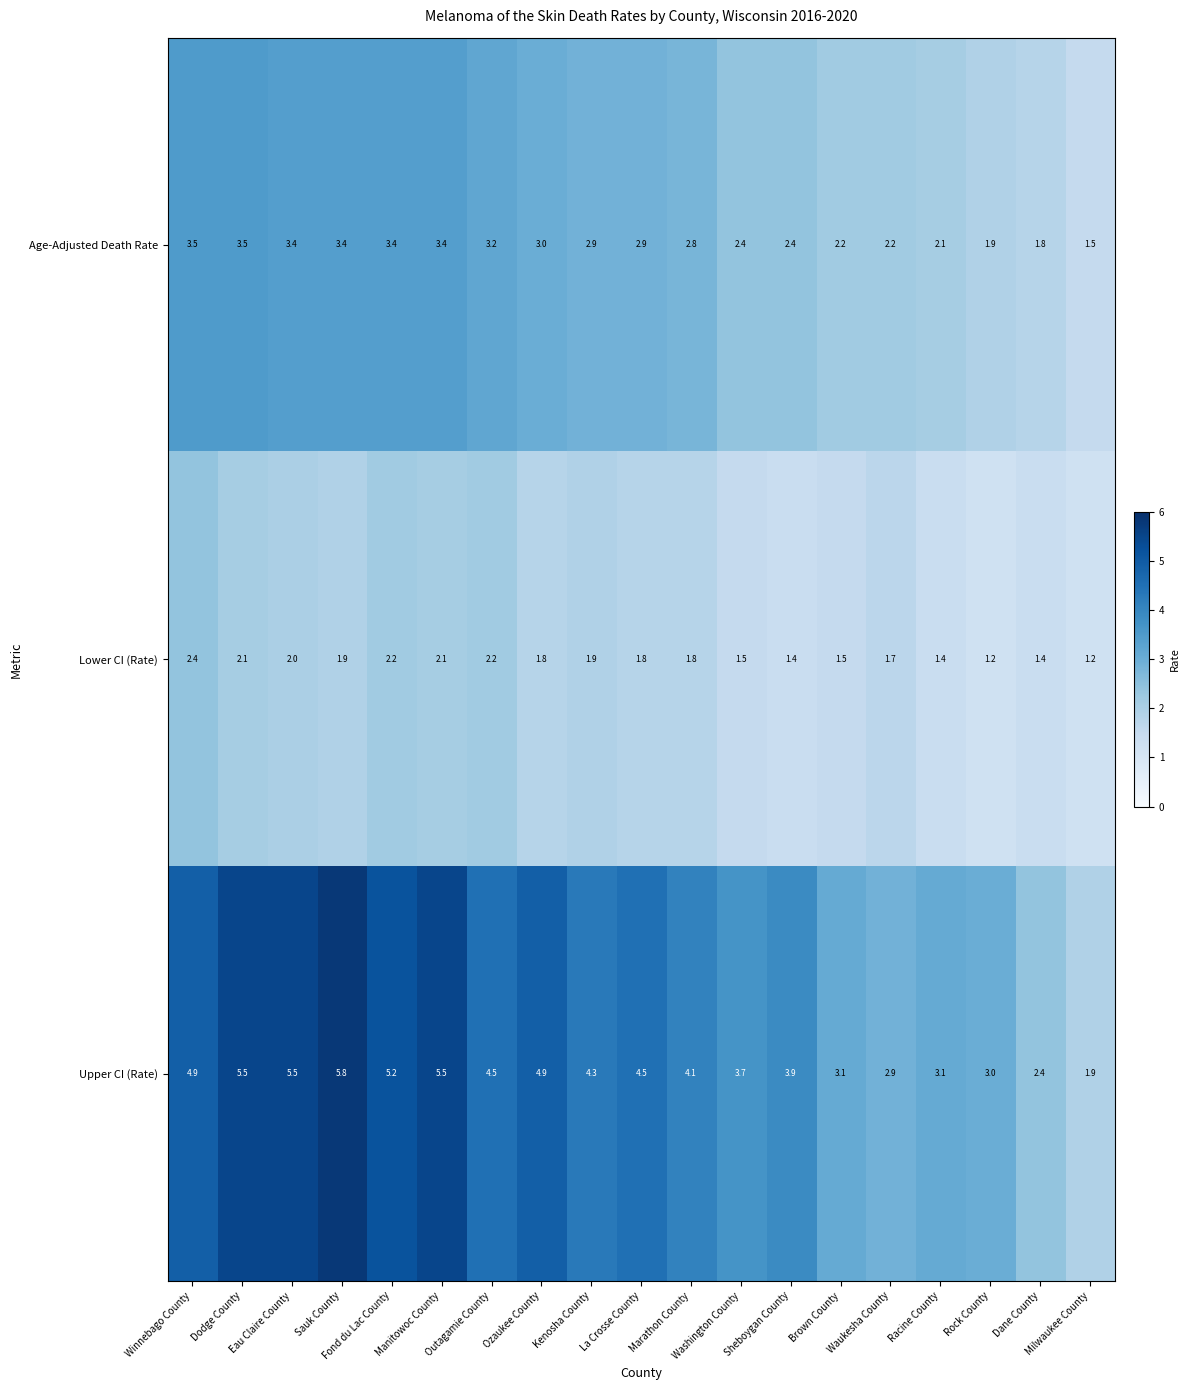

What is the sum of the Upper CI (Rate) values at Washington County and Ozaukee County?

8.6